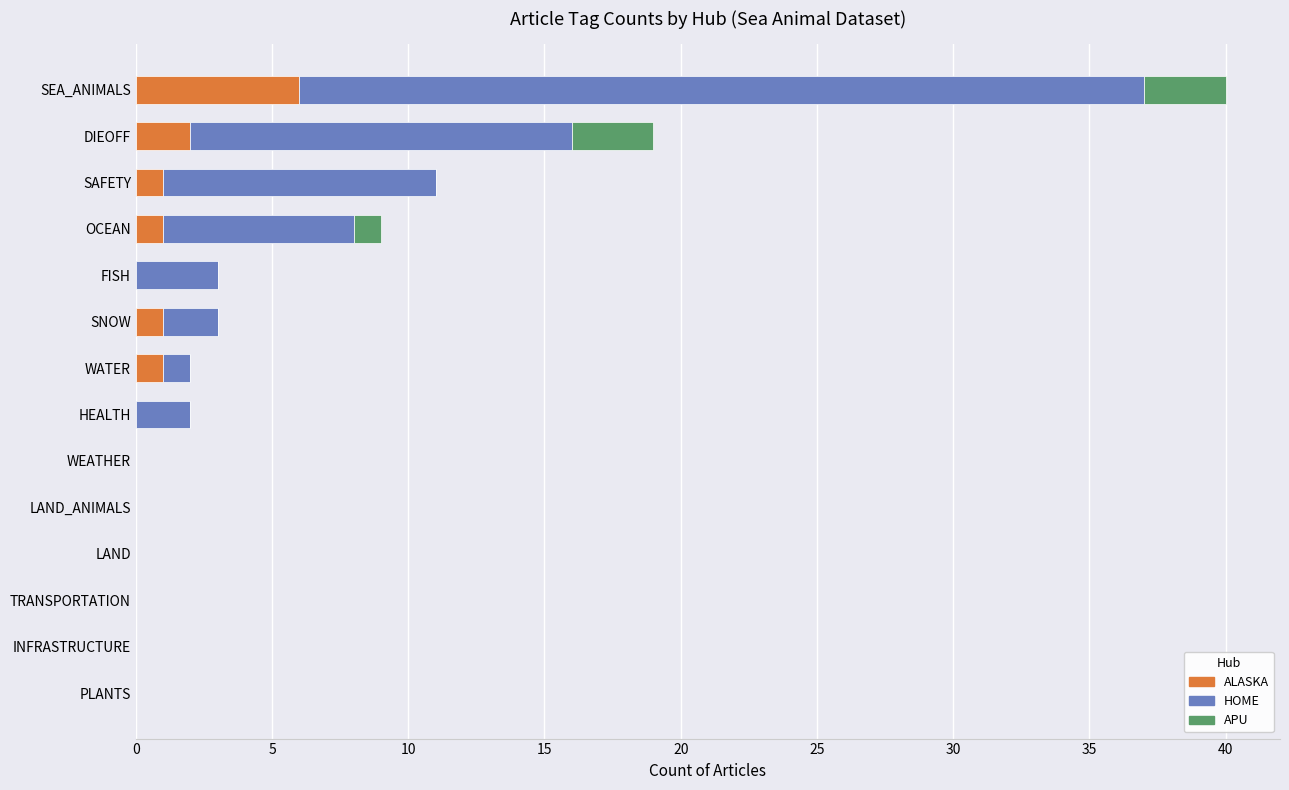

True or false: ALASKA has a value of -2 at FISH.

False